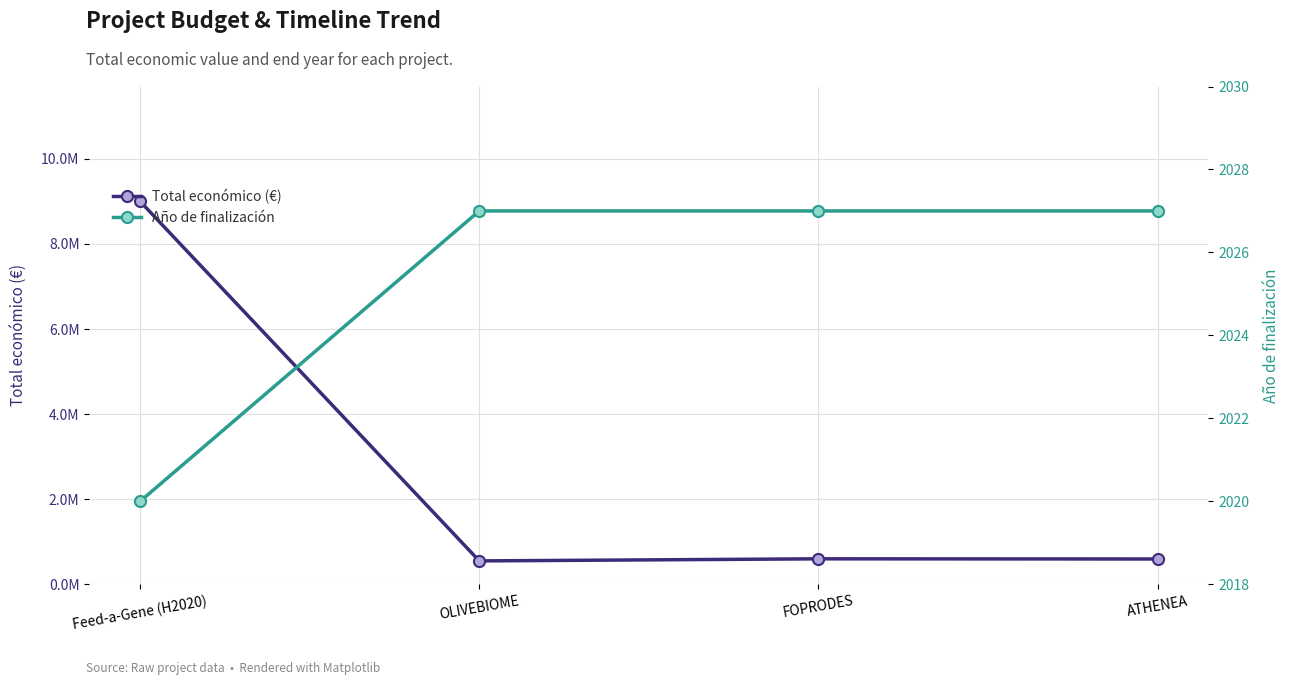

How many interior local valleys does the Total económico (€) series have?

1